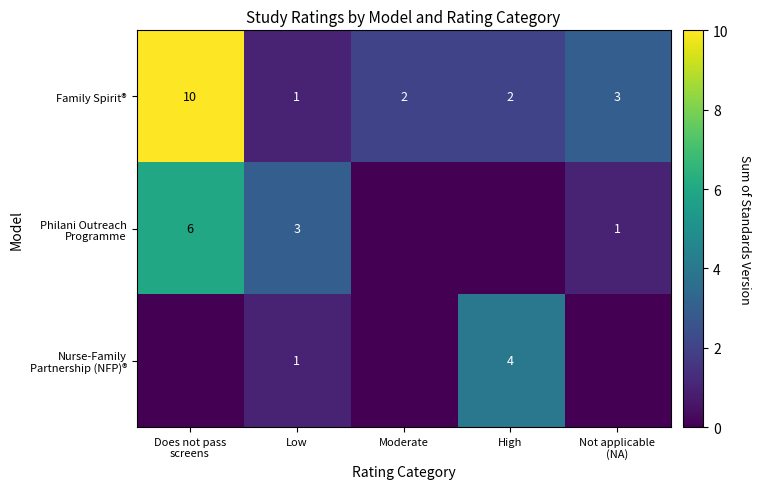

The Family Spirit® series shows 2 at Moderate. True or false?

True